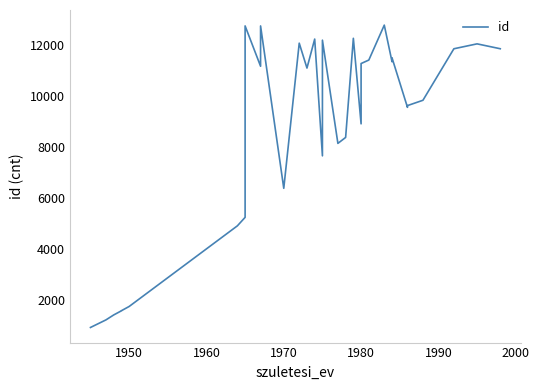

What is the smallest value displayed?

919